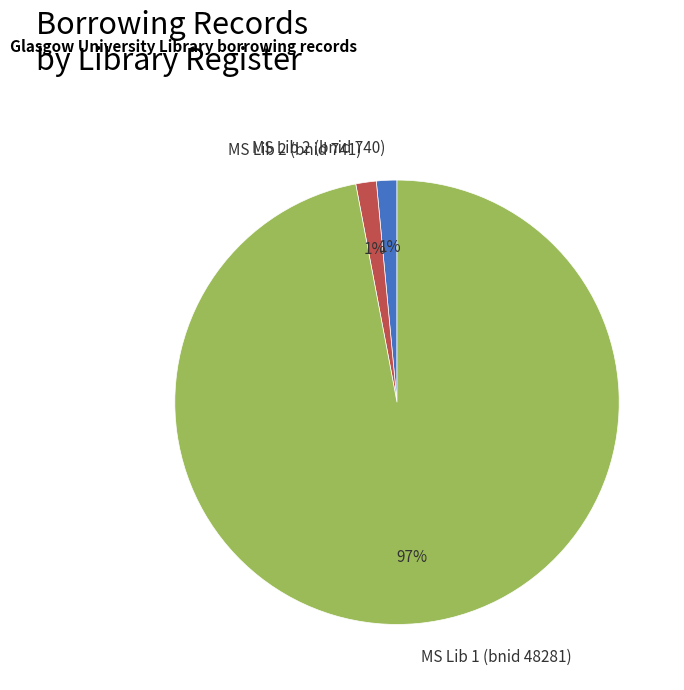

Combined, do MS Lib 2 (bnid 740) and MS Lib 1 (bnid 48281) account for over 50%?

Yes